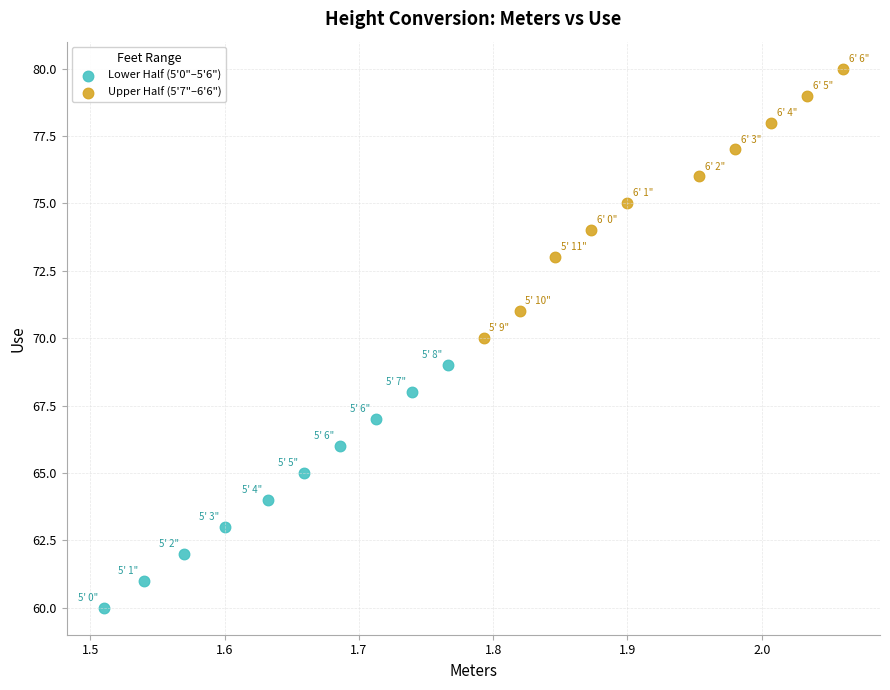

Which series has the largest Y range (max minus min)?

Upper Half (5'7"–6'6")